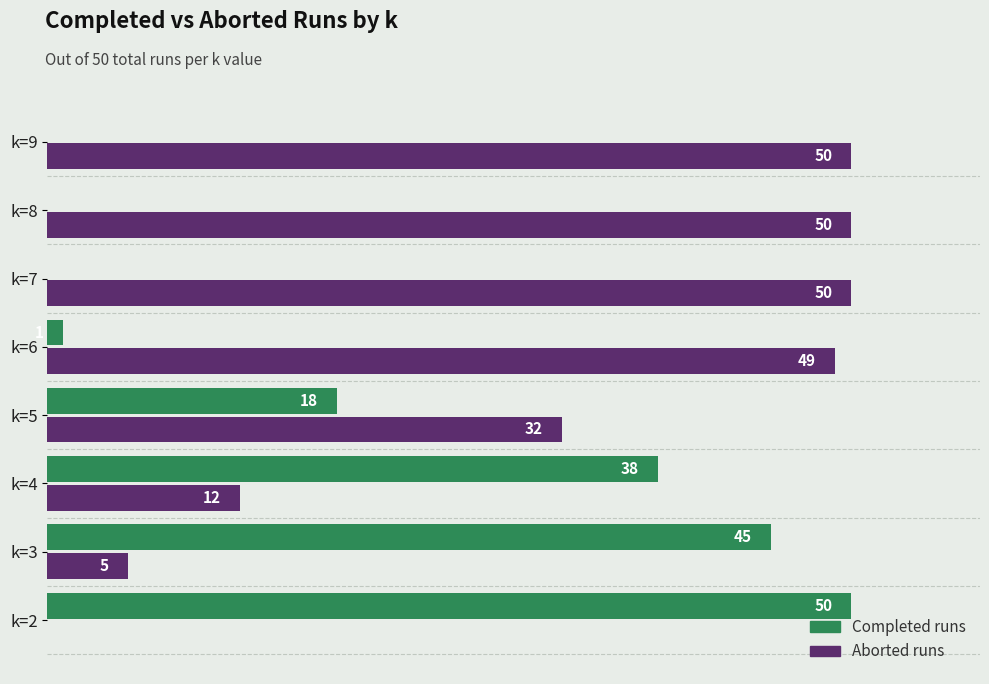

At which label is Completed runs closest to 25?

k=5